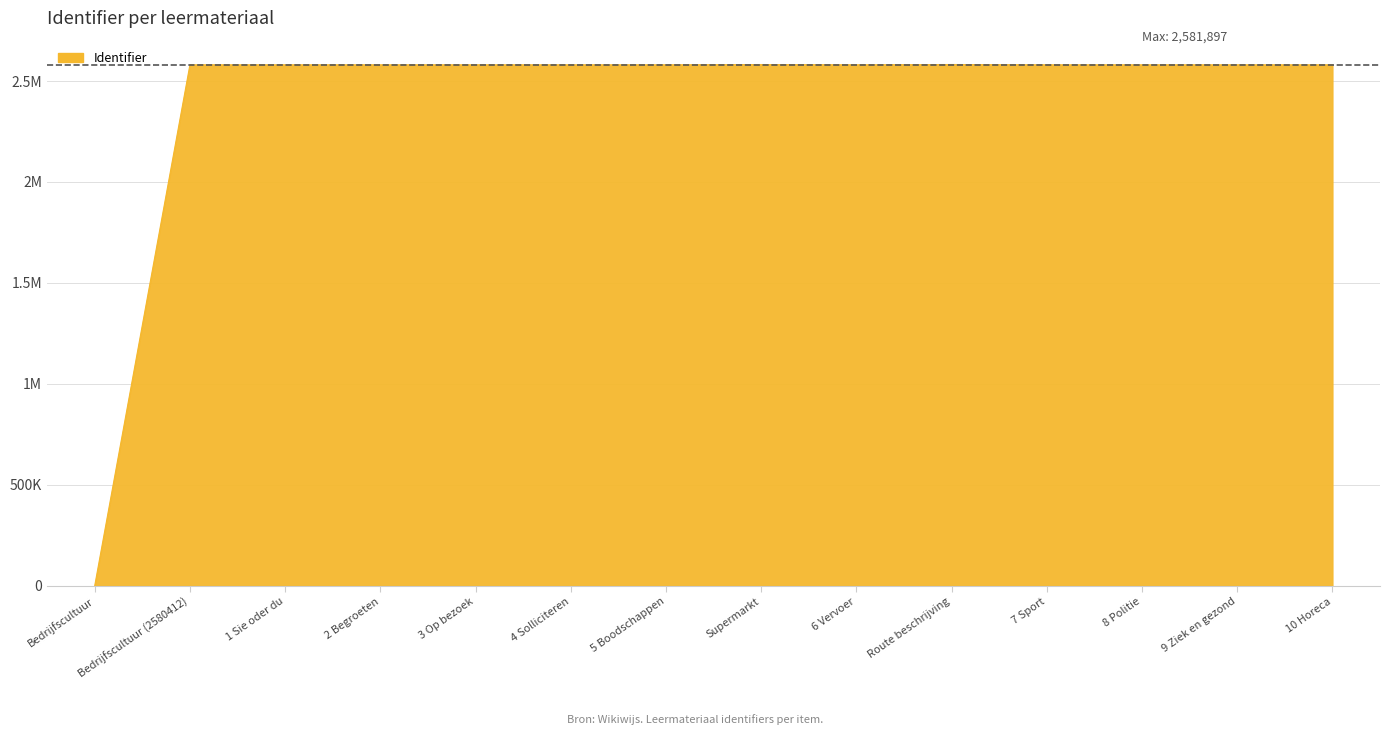

Where does the data first go above 2580420?

Supermarkt